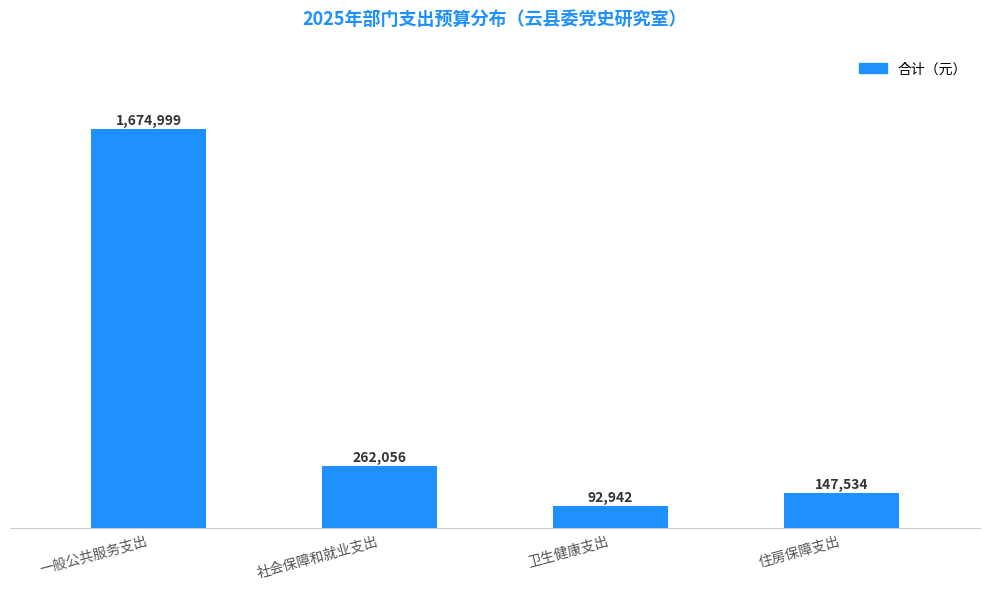

List the labels in order of value, largest first.

一般公共服务支出, 社会保障和就业支出, 住房保障支出, 卫生健康支出